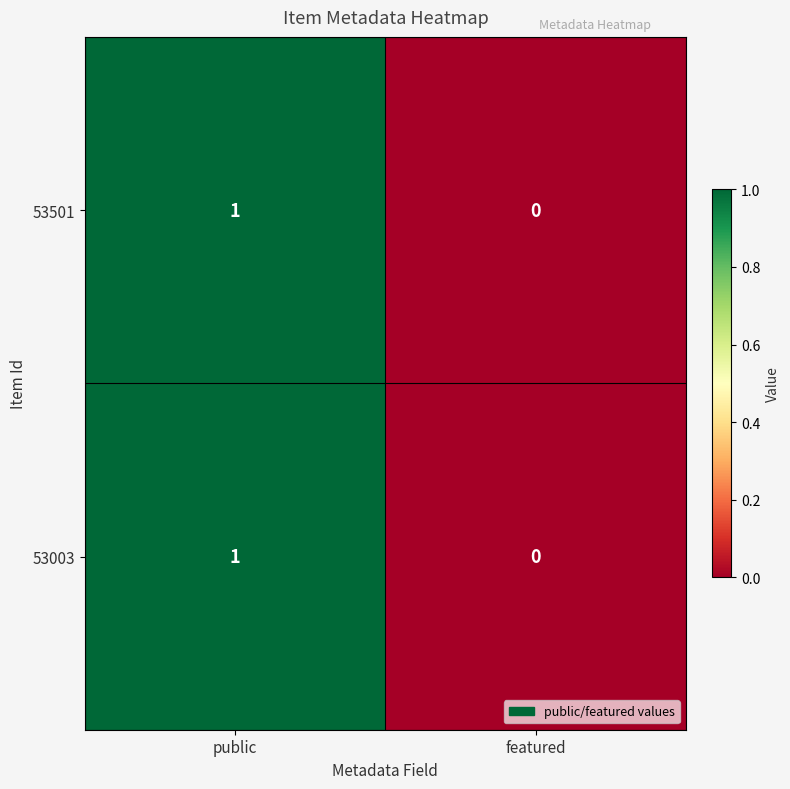

At which category is the sum across all series the highest?

public